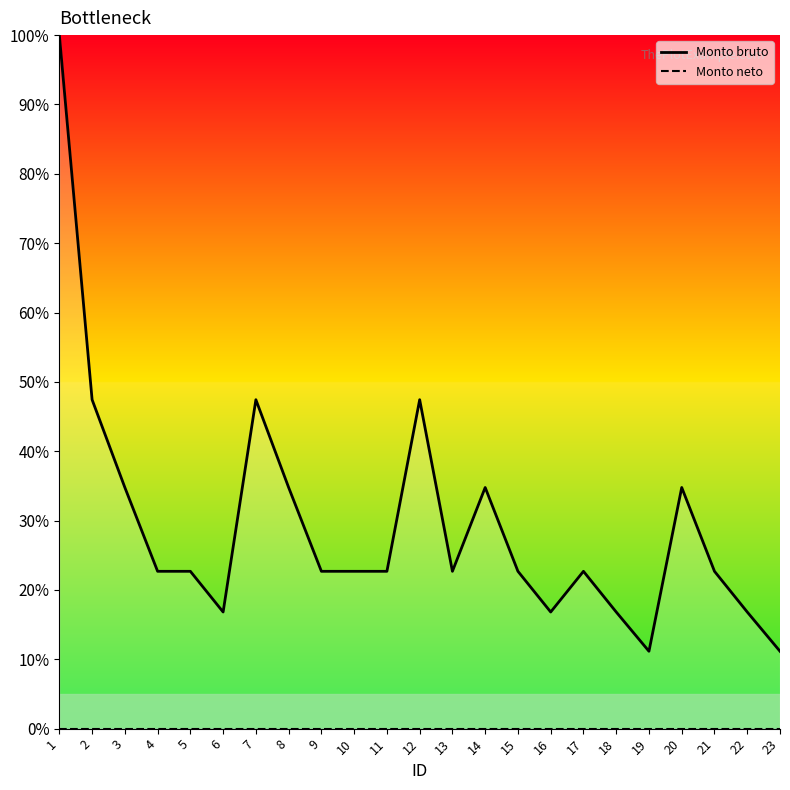

At how many categories does at least one series exceed 61?

1